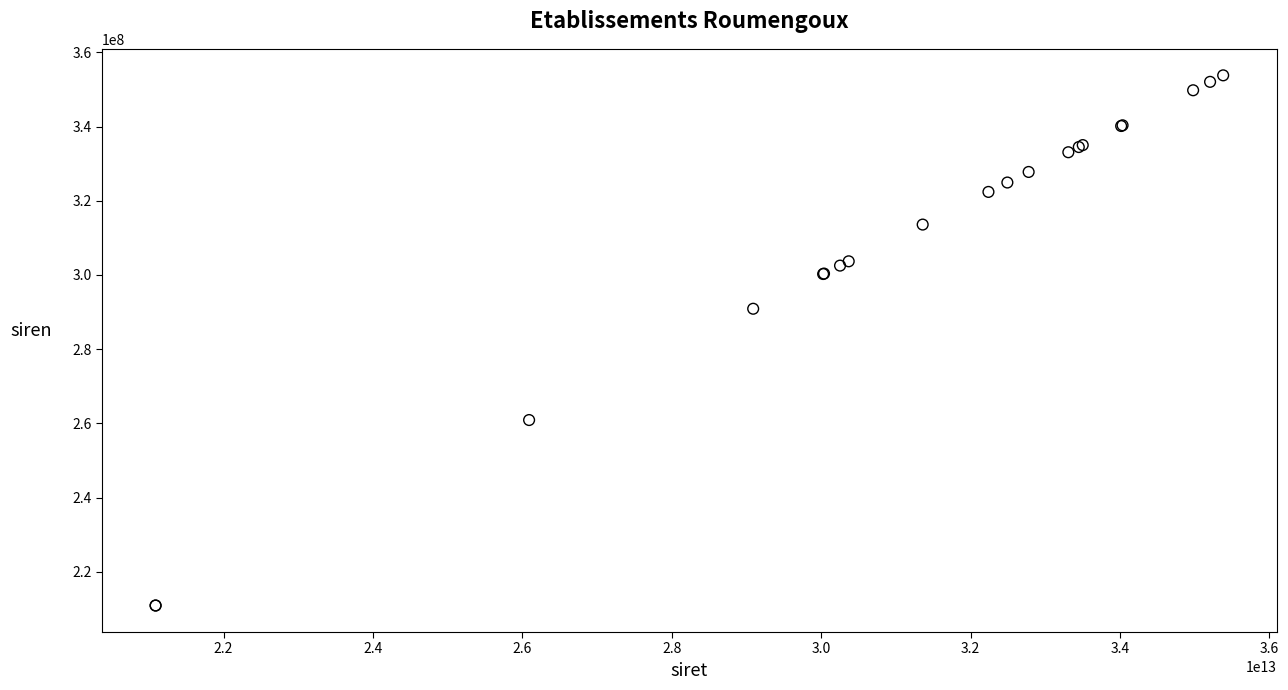

What Y value in the scatter plot is closest to 282360596?

290900646